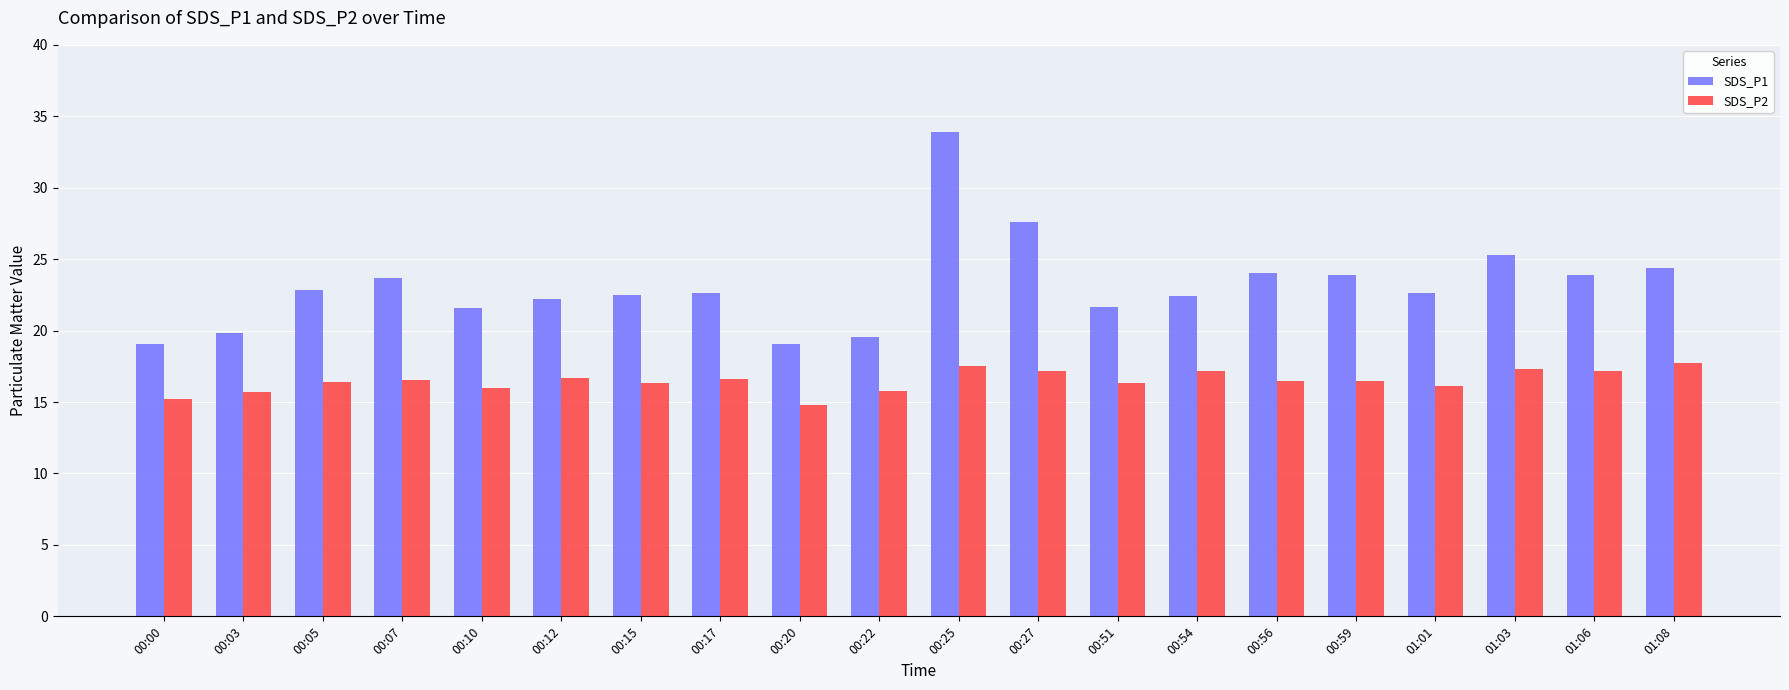

Rank the series at 01:08 from highest to lowest value.

SDS_P1, SDS_P2